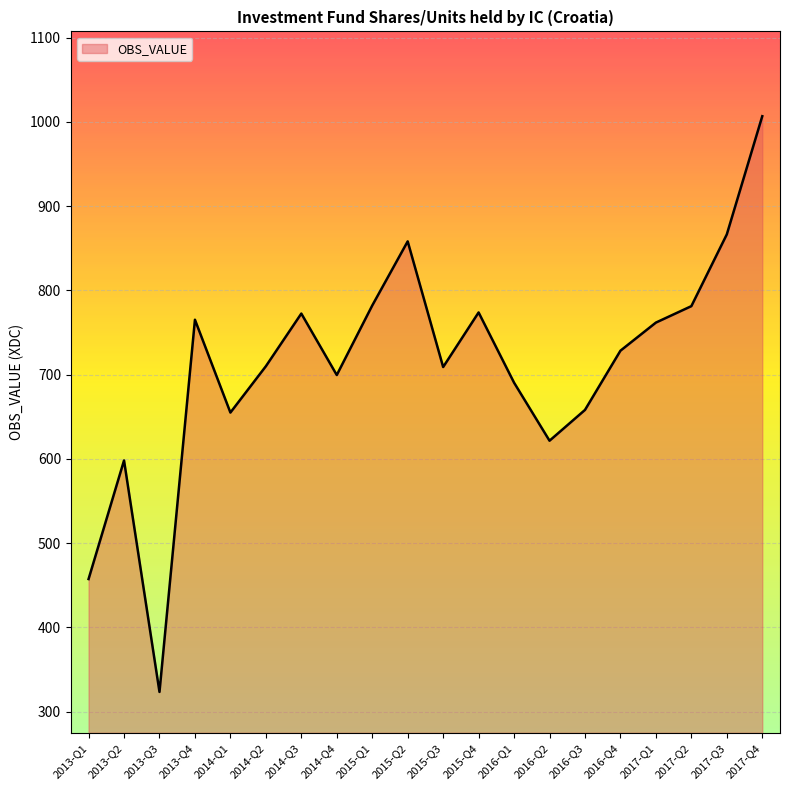

What is the average value?

711.0